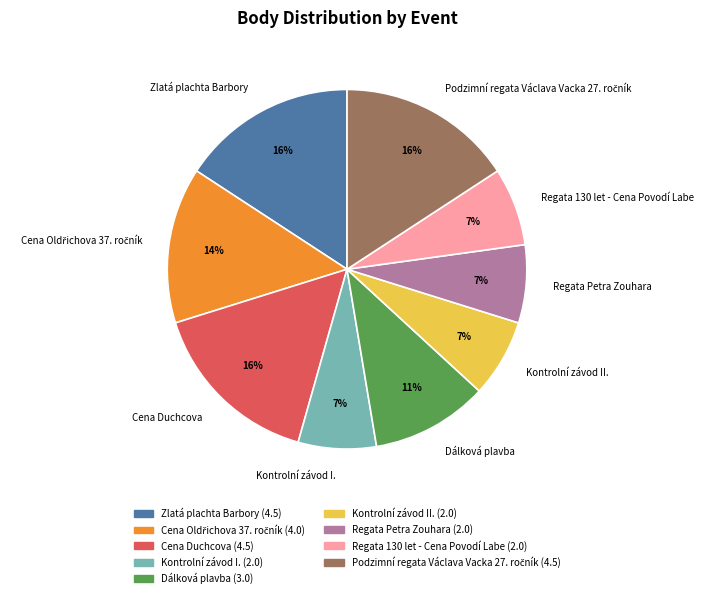

Is it true that Regata 130 let - Cena Povodí Labe is 7% of the pie?

True